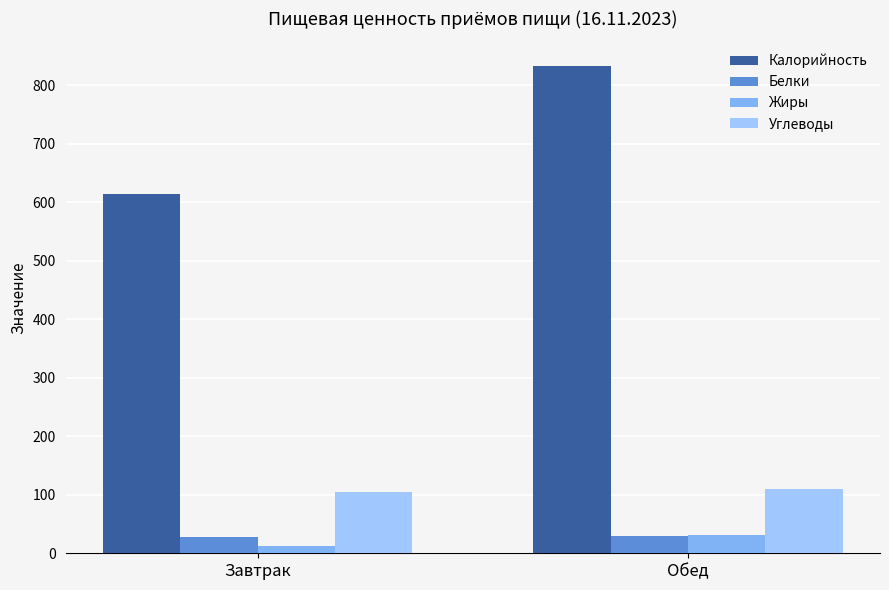

Is the value of Углеводы at Завтрак greater than the value of Жиры at Завтрак?

Yes